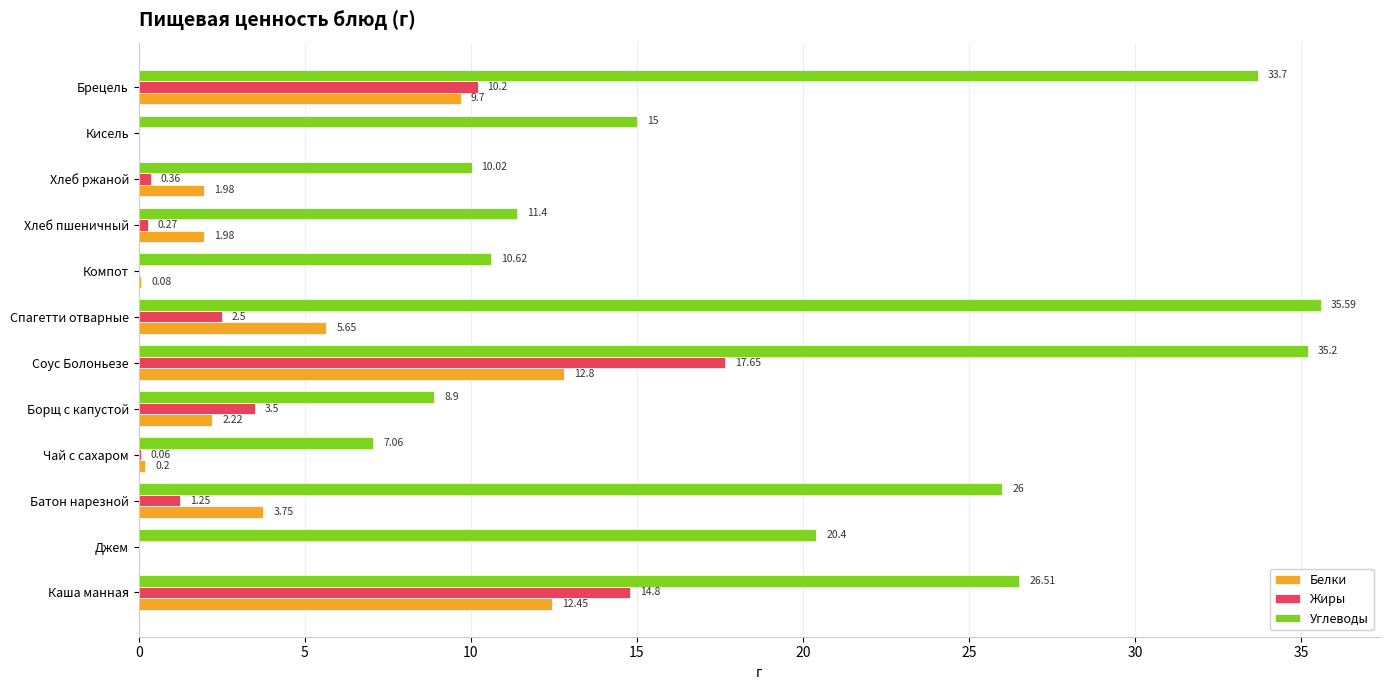

Which series changed the most between Каша манная and Кисель?

Жиры